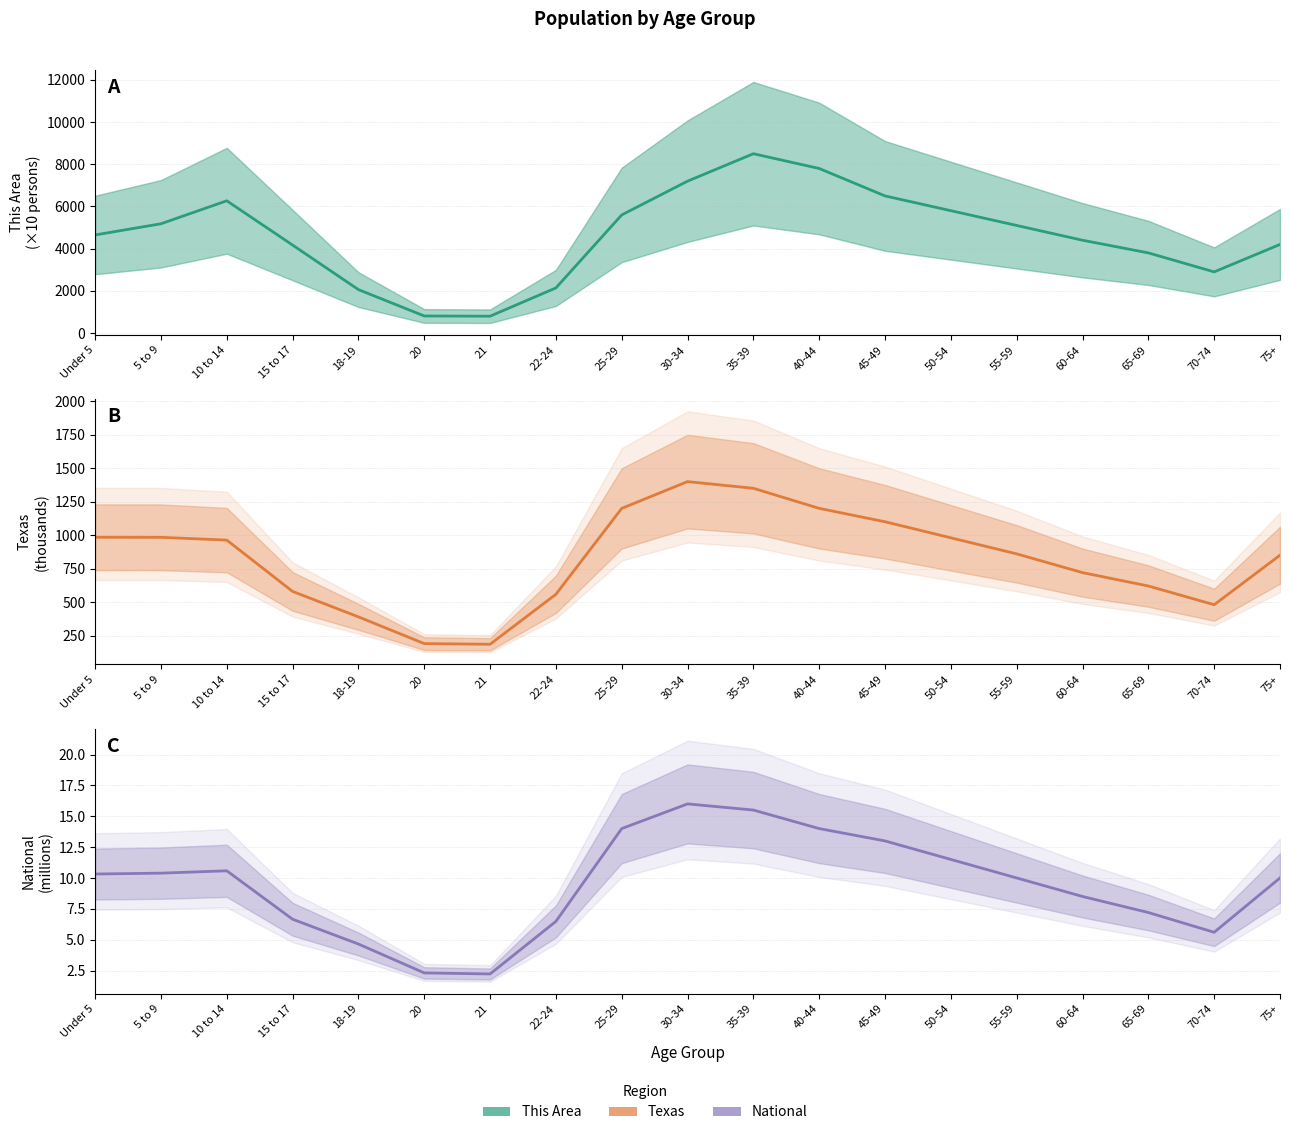

At which label does Texas reach its peak?

30-34